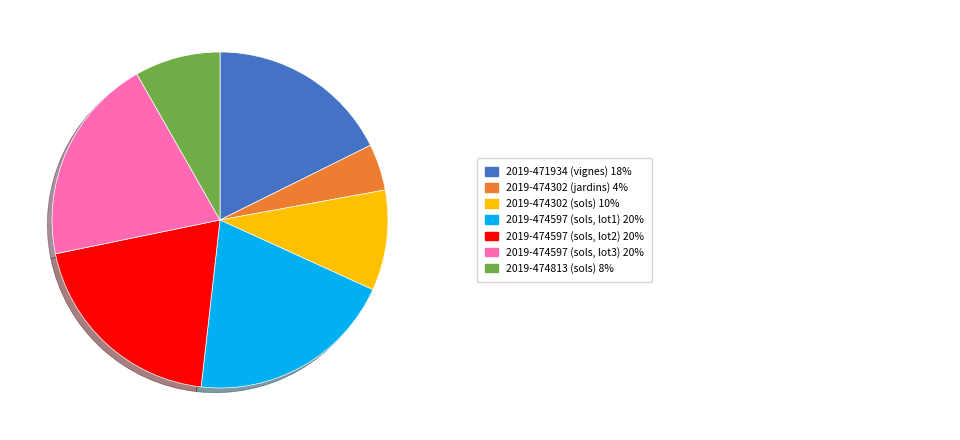

Does any single category account for the majority?

No